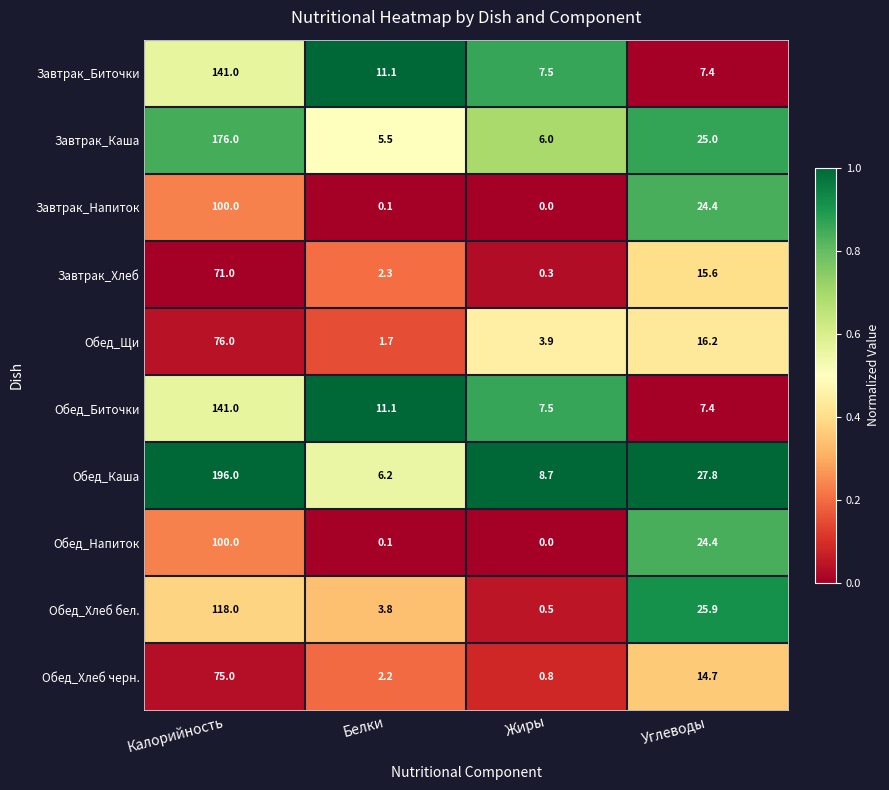

What is the sum of all Обед_Напиток values?

124.5